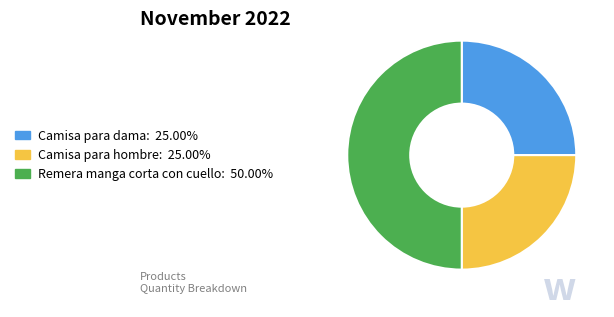

Approximately how many times larger is the value at Camisa para dama compared to Remera manga corta con cuello?

0.5